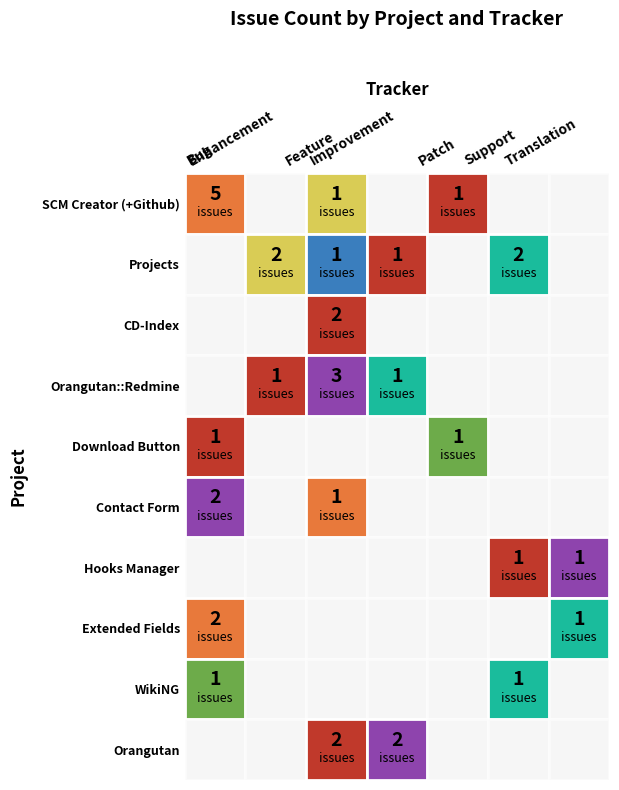

The Patch series shows 1 at 8. True or false?

False